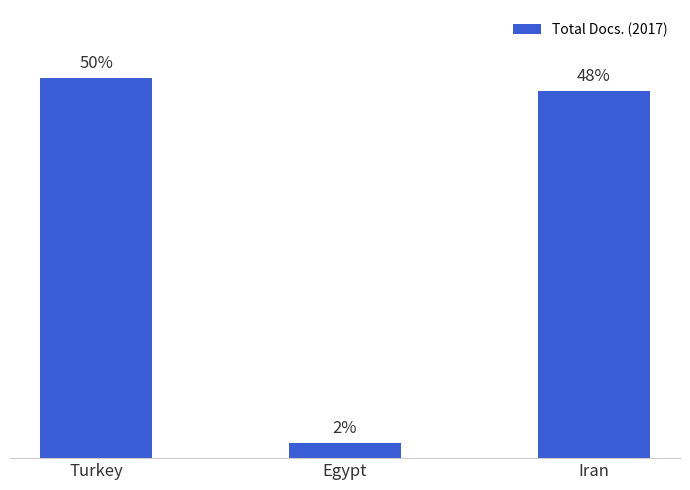

At which category does the chart reach its minimum across all series?

Egypt